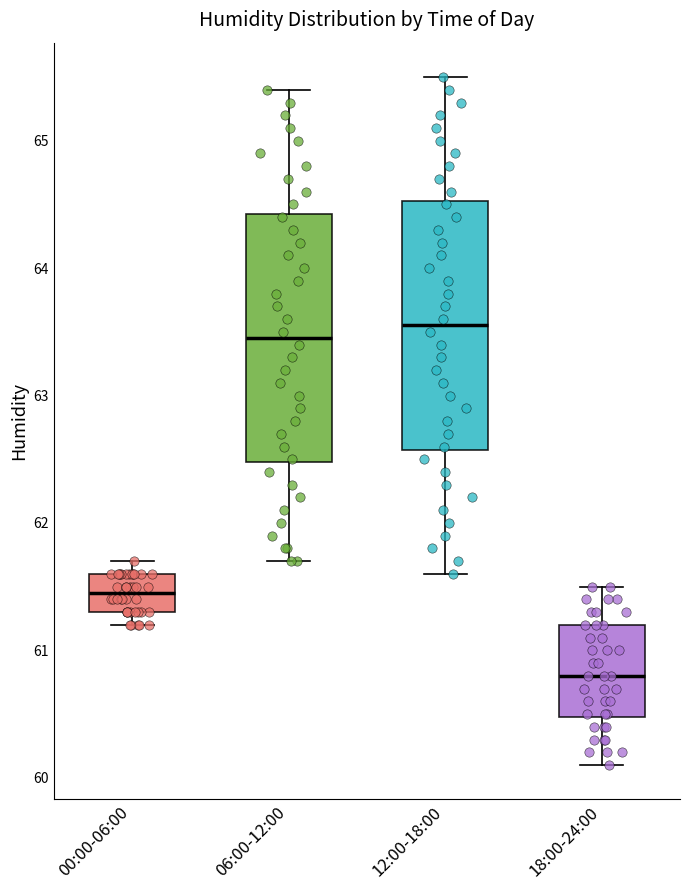

Where does the median line of the box for 00:00-06:00 sit on the y-axis? The values are not printed on the chart, so give them approximately, as read against the axis.

61.5